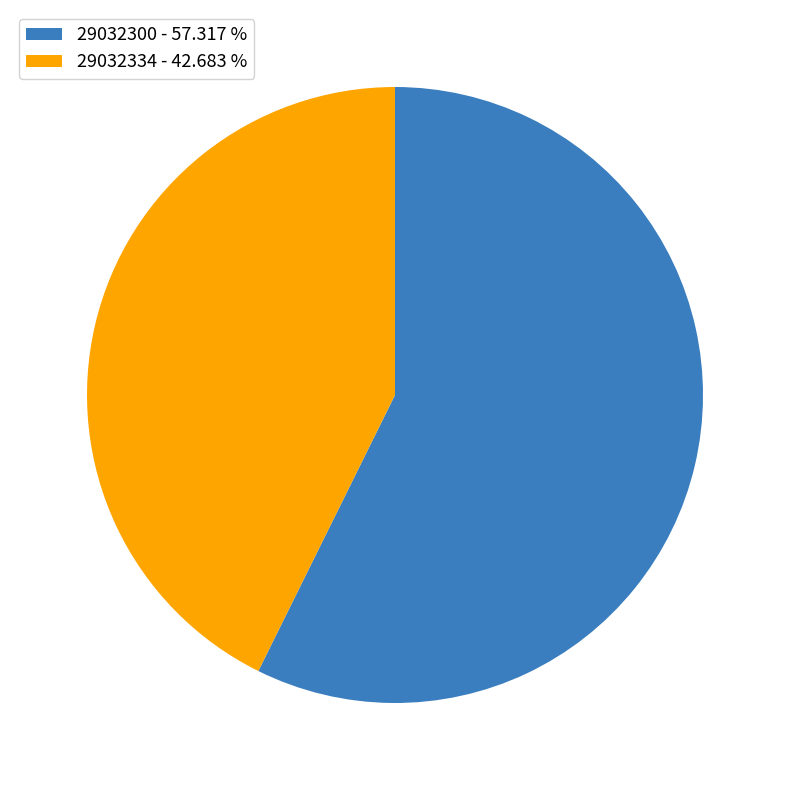

What is the ratio of the value at 29032334 - 42.683 % to the value at 29032300 - 57.317 %?

0.7